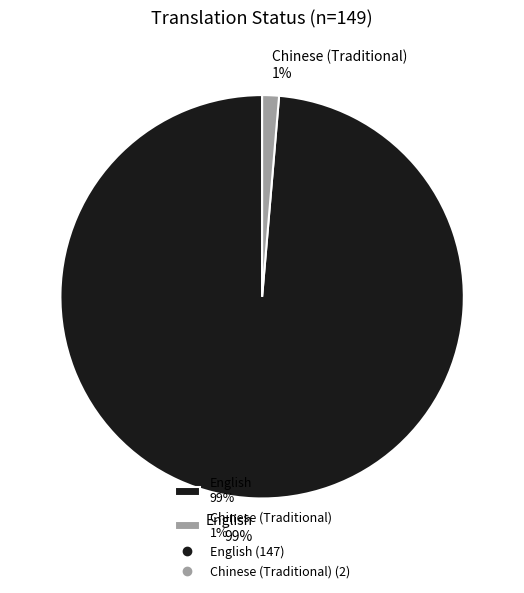

True or false: English accounts for 89% of the total.

False